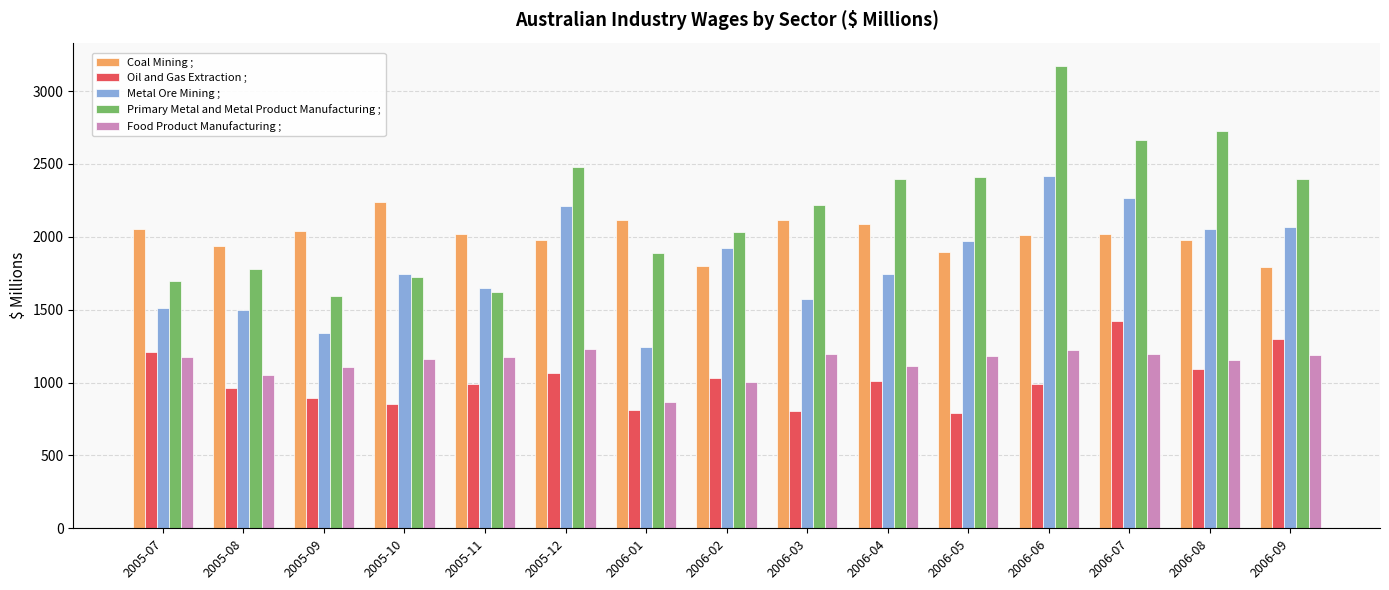

How many bars are there in each group?

5